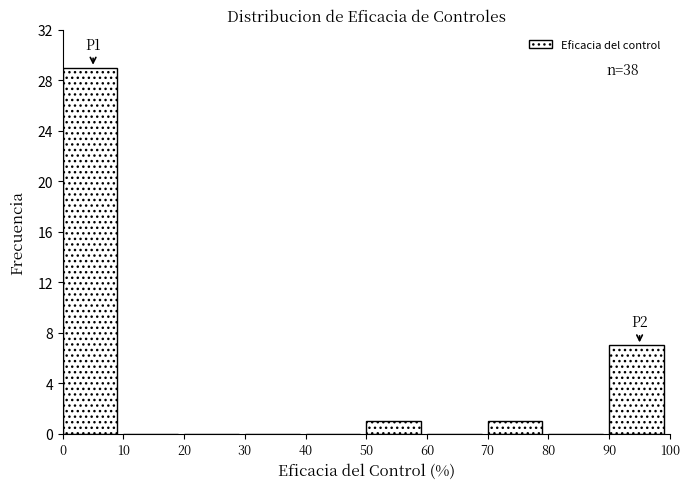

Reading right to left, extract all data points from this chart.

90=7	80=0	70=1	60=0	50=1	40=0	30=0	20=0	10=0	0=29